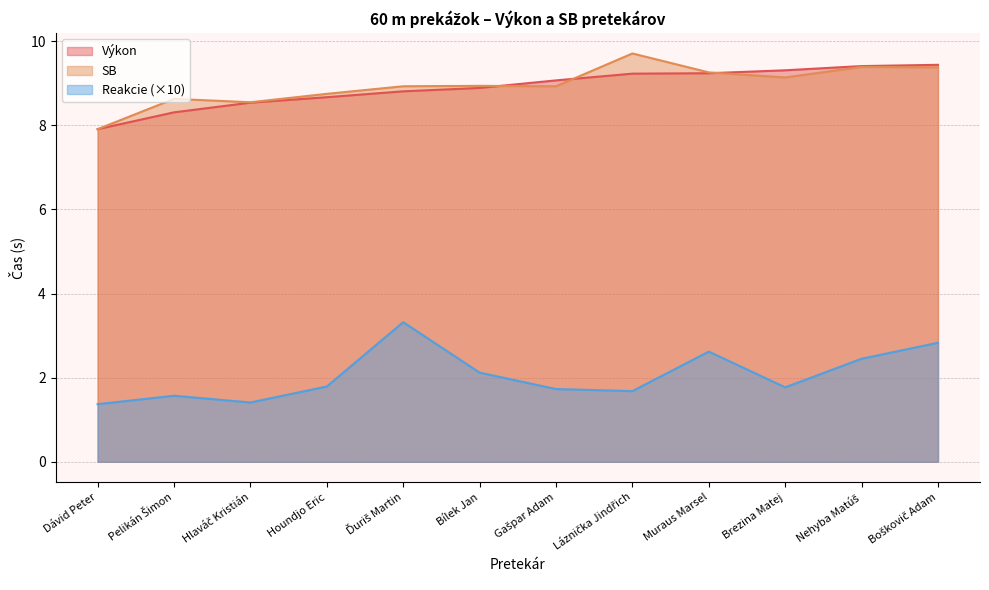

What is the total value across all series at Houndjo Eric?

19.2